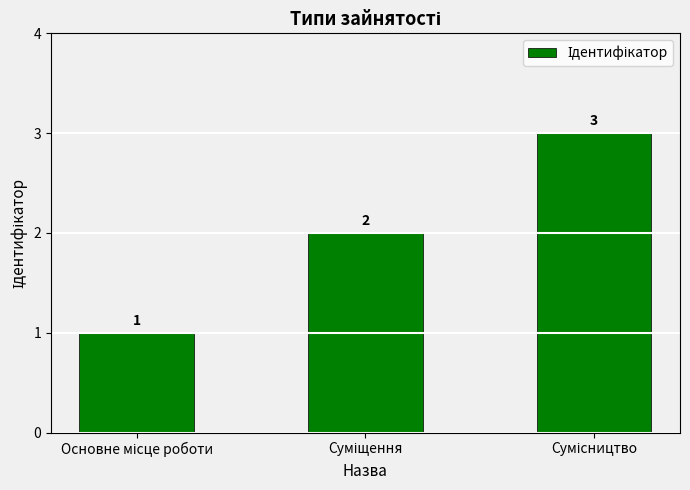

What is the average value?

2